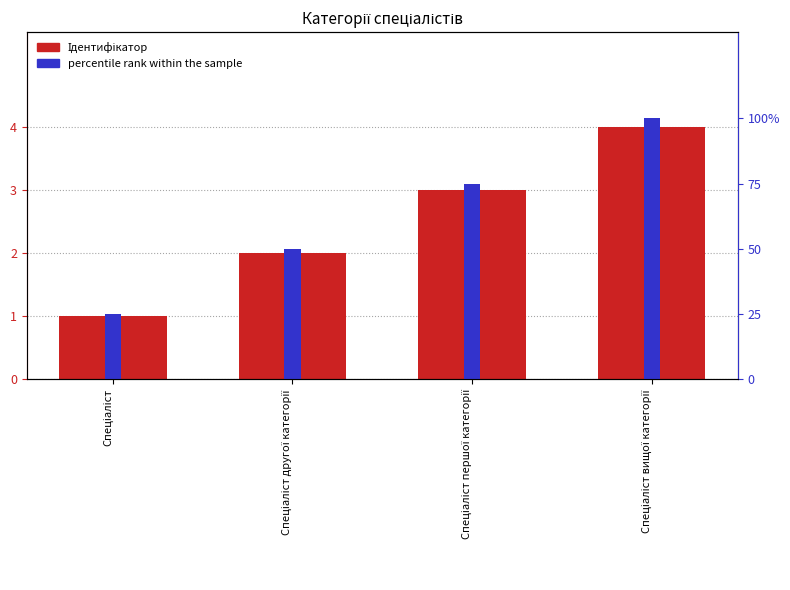

How many bars are there in total?

8